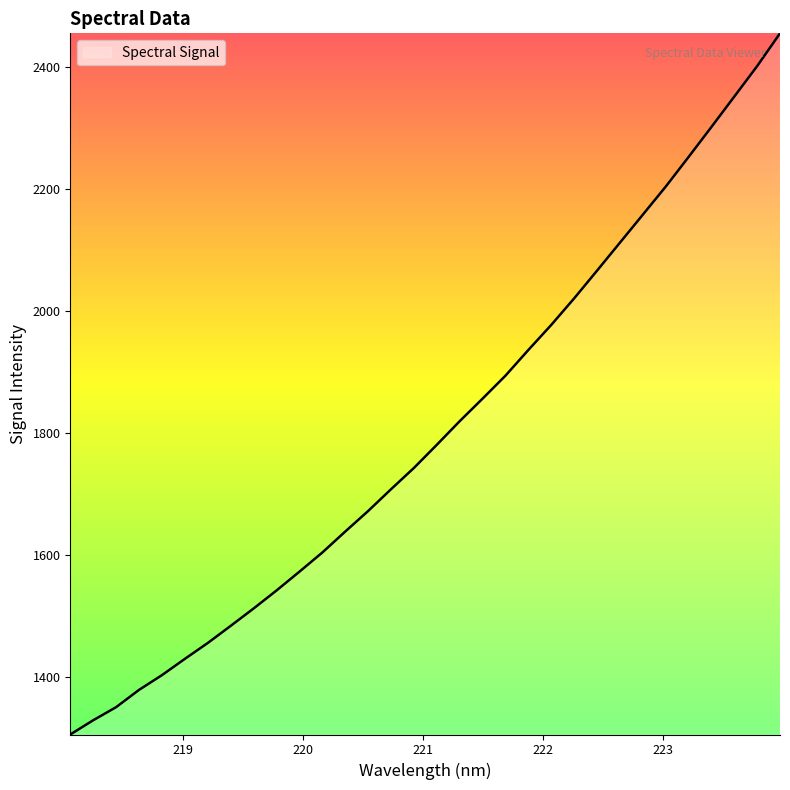

What is the smallest value displayed?

1305.6